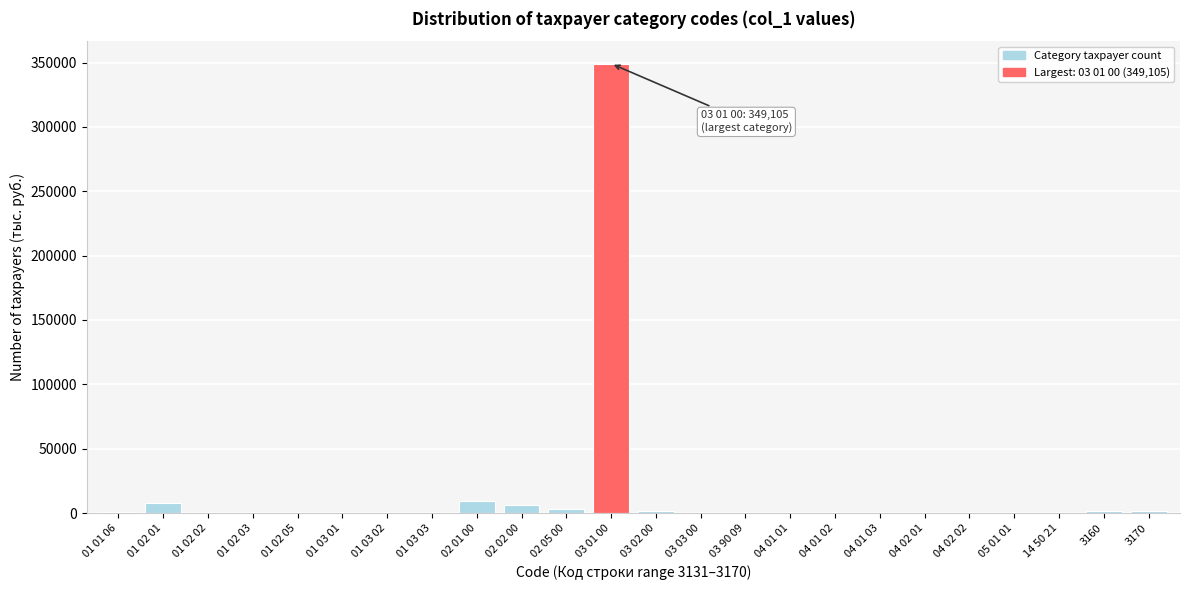

Which category has the highest value across all series?

03 01 00